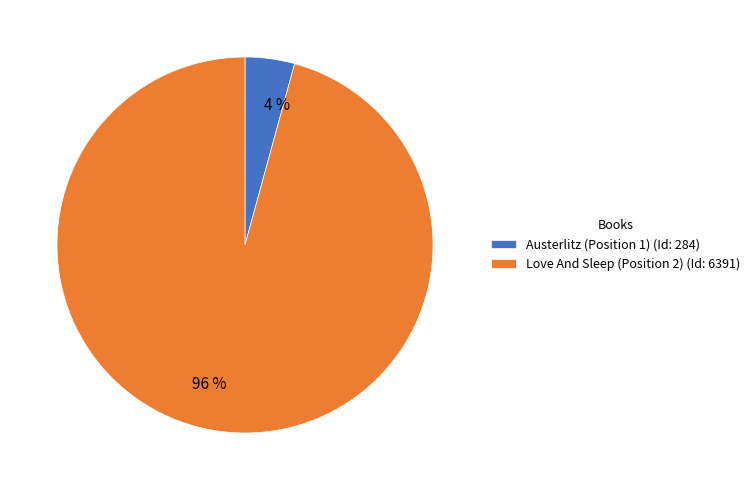

To the nearest percent, what is the average slice percentage?

50%